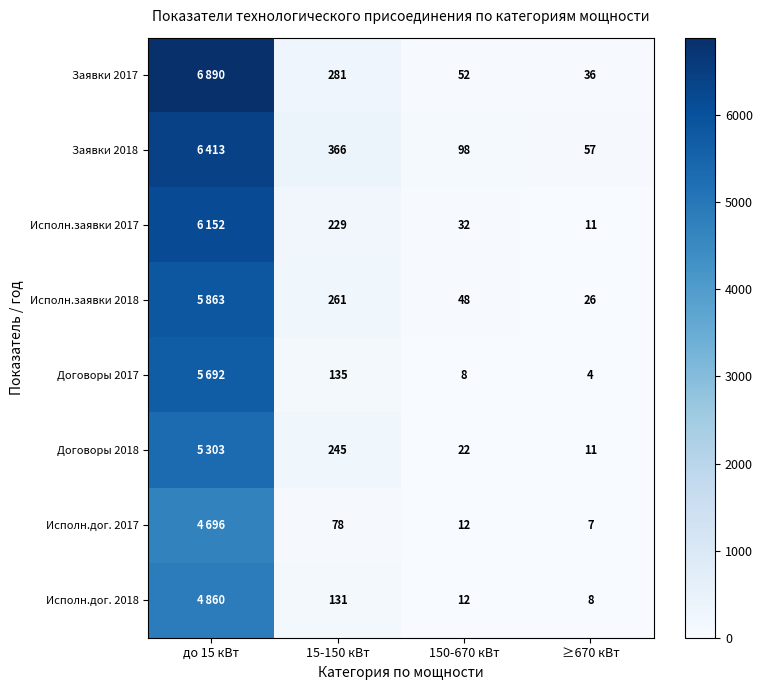

What is the difference between the highest and lowest values at 15-150 кВт?

288